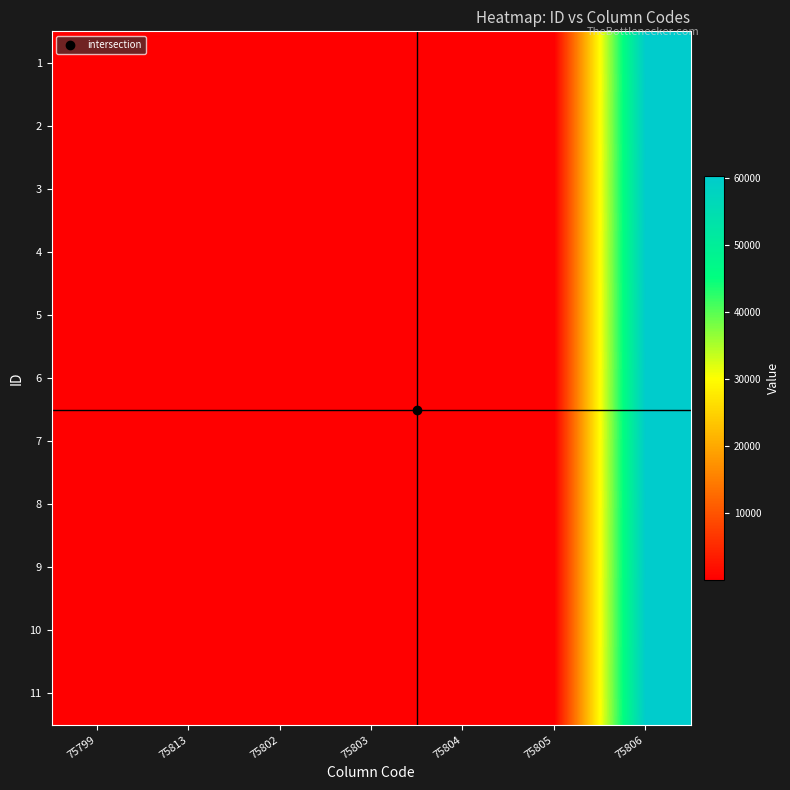

Count the number of data series in this chart.

11